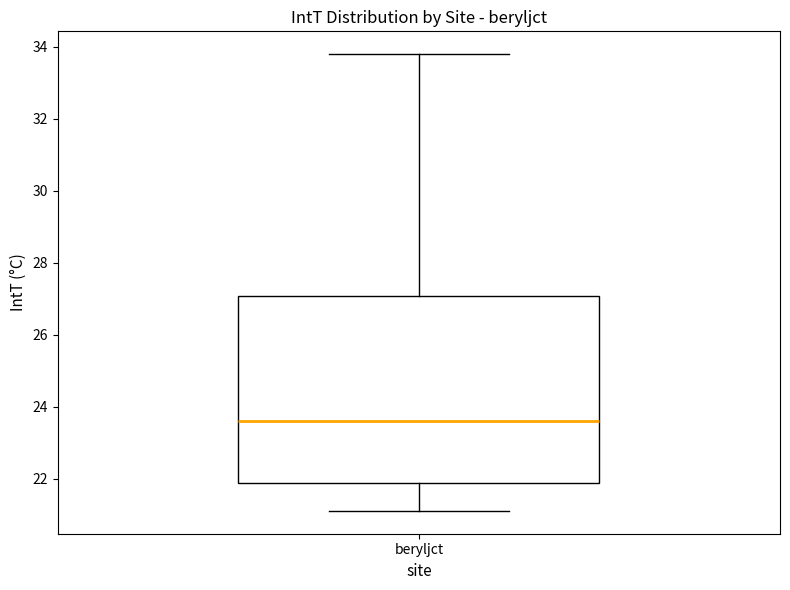

Read this box plot against the y-axis: the position of the median line, the range covered by the box, and the ends of both whiskers. The values are not printed on the chart, so give them approximately, as read against the axis.

median 23.6, box 21.8 to 27.0, whiskers 21.2 to 33.8